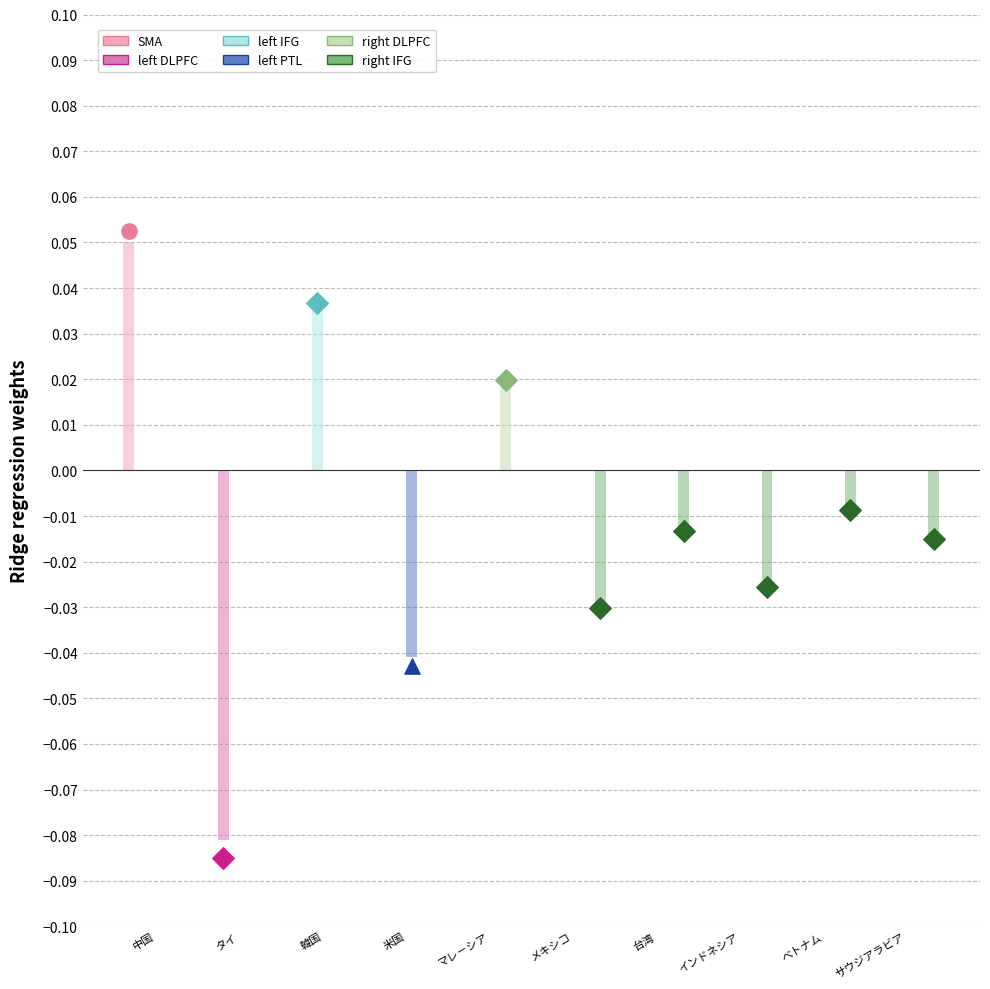

Which has a higher value, 台湾 or ベトナム?

ベトナム